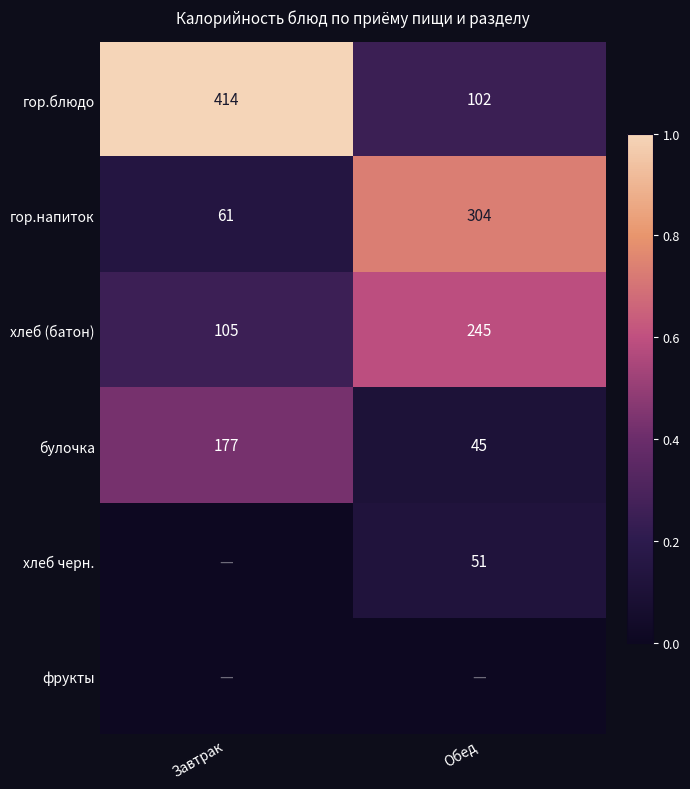

At how many categories does at least one series exceed 0?

2